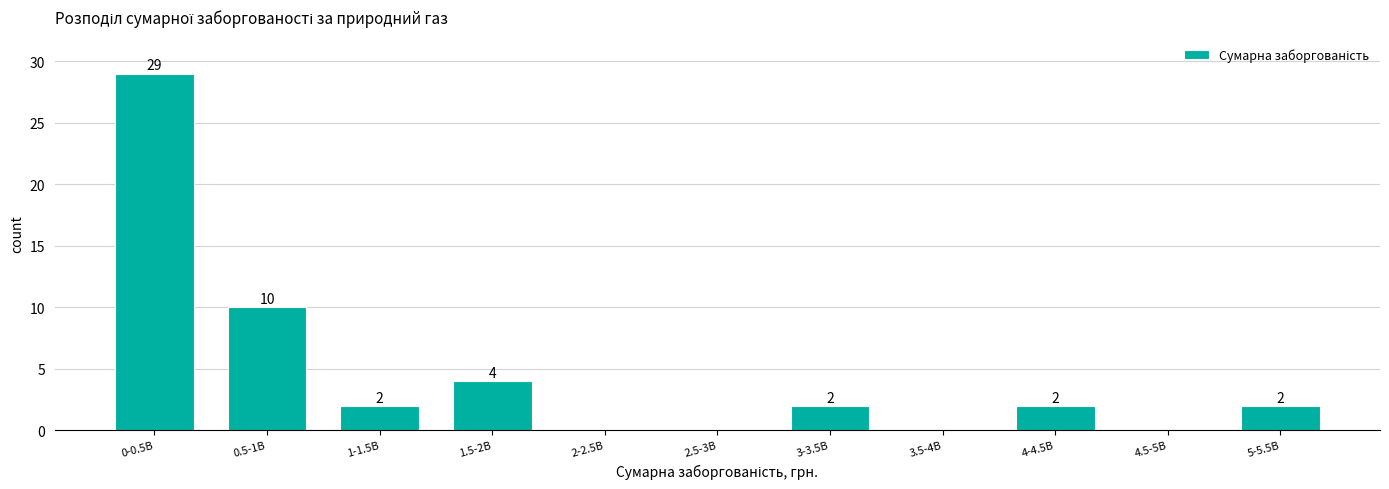

Reading left to right, transcribe all the data shown in this chart.

0-0.5B=29	0.5-1B=10	1-1.5B=2	1.5-2B=4	2-2.5B=0	2.5-3B=0	3-3.5B=2	3.5-4B=0	4-4.5B=2	4.5-5B=0	5-5.5B=2